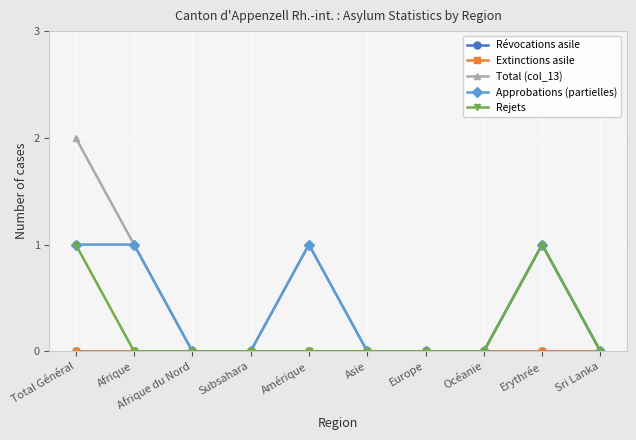

Reading left to right, list all the values displayed in this chart.

Révocations asile: 0	0	0	0	0	0	0	0	0	0
Extinctions asile: 0	0	0	0	0	0	0	0	0	0
Total (col_13): 2	1	0	0	1	0	0	0	1	0
Approbations (partielles): 1	1	0	0	1	0	0	0	1	0
Rejets: 1	0	0	0	0	0	0	0	1	0